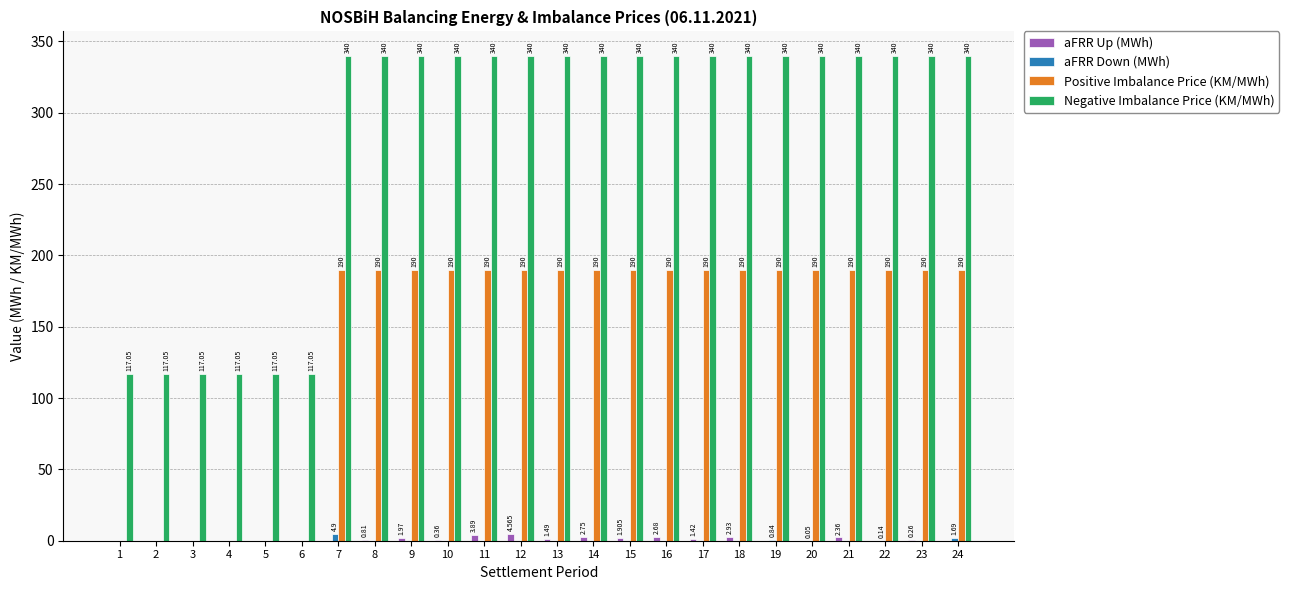

At which label does aFRR Up (MWh) reach its peak?

12